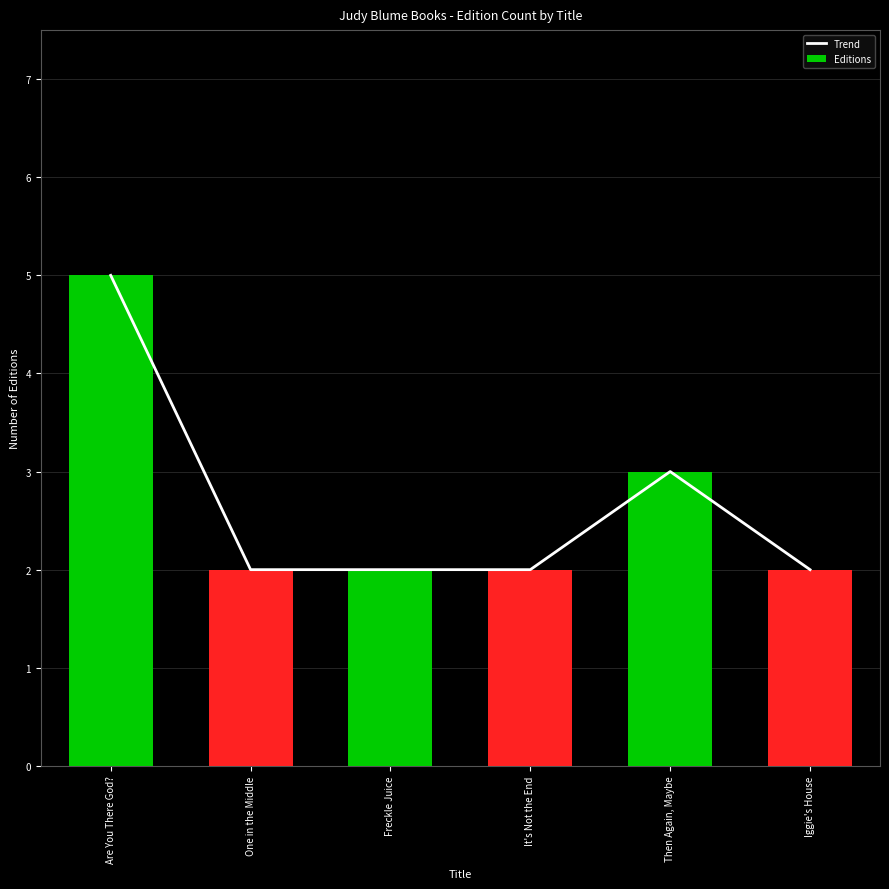

Reading right to left, extract all data points from this chart.

Trend: 2	3	2	2	2	5
Editions: 2	3	2	2	2	5